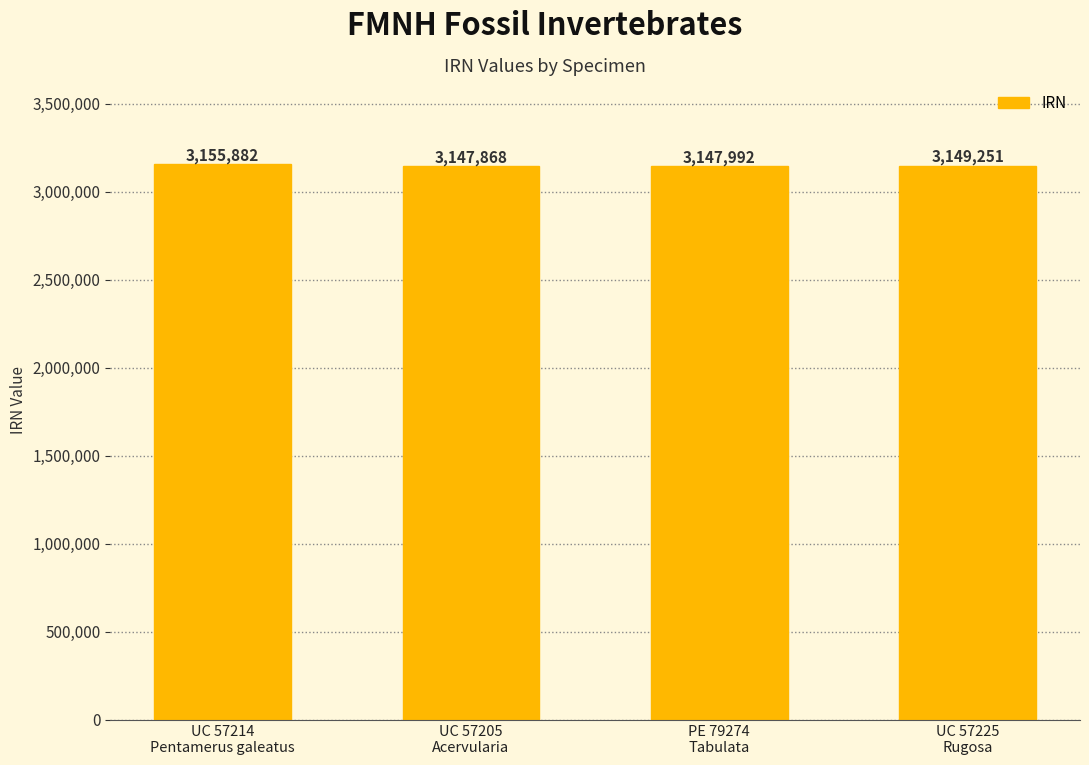

Rank the categories by value from lowest to highest.

UC 57205
Acervularia, PE 79274
Tabulata, UC 57225
Rugosa, UC 57214
Pentamerus galeatus